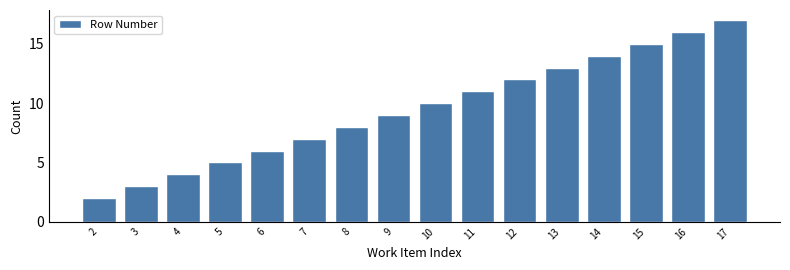

Reading left to right, what are all the values shown in this chart?

2	3	4	5	6	7	8	9	10	11	12	13	14	15	16	17